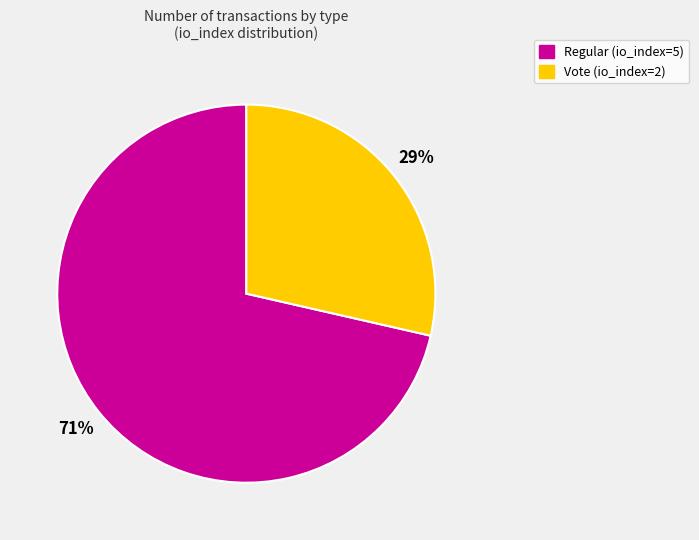

To the nearest percent, what is the combined percentage of Regular (io_index=5) and Vote (io_index=2)?

100%